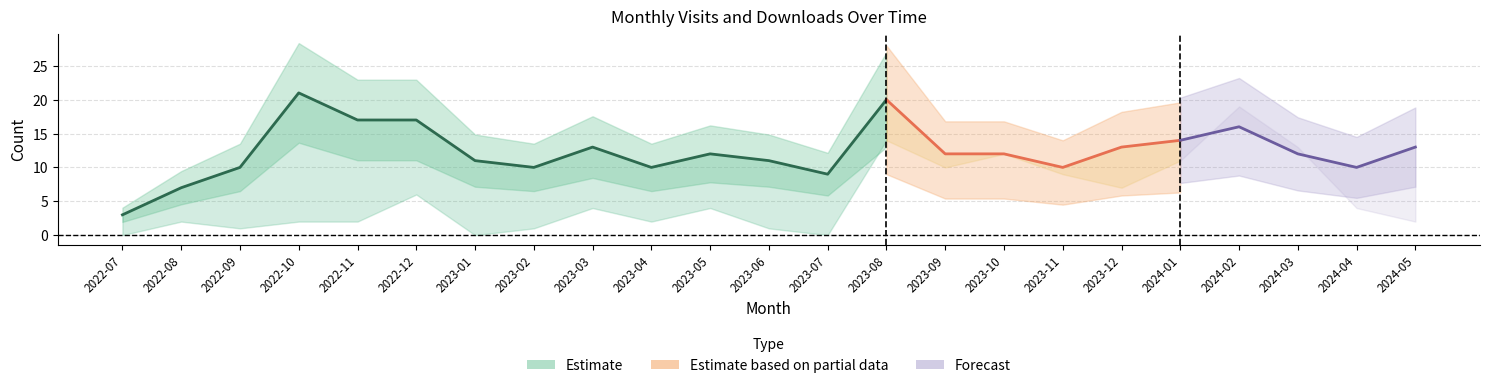

At which category does monthly_visit reach its first local peak?

2022-10